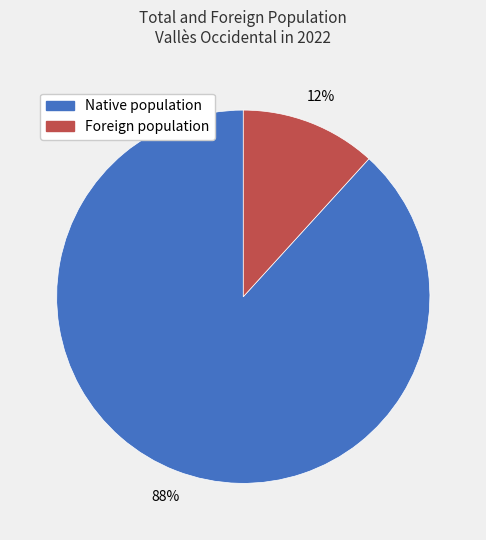

To the nearest percent, what is the average slice percentage?

50%